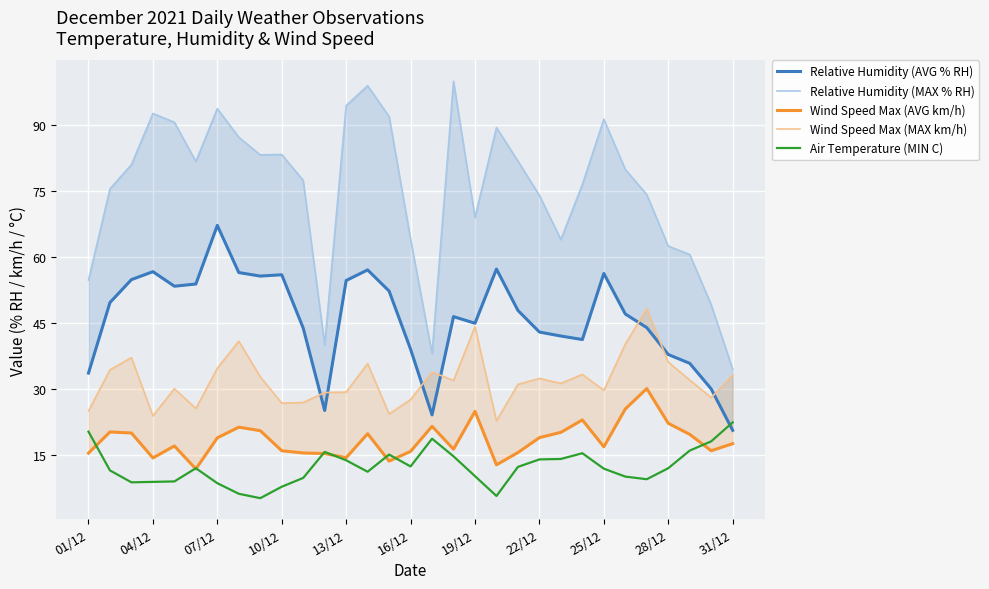

Rank the series at 22 from highest to lowest value.

Relative Humidity (MAX % RH), Relative Humidity (AVG % RH), Wind Speed Max (MAX km/h), Wind Speed Max (AVG km/h), Air Temperature (MIN C)